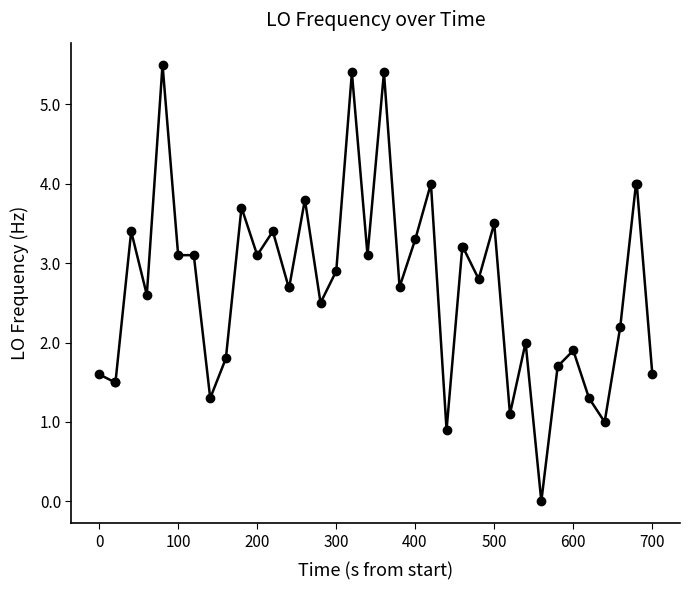

What is the average value?

2.7